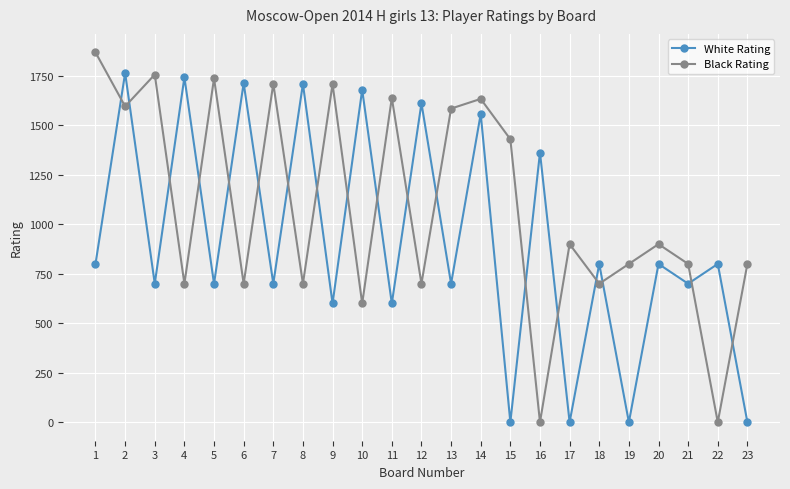

Where is the first local maximum for Black Rating?

3